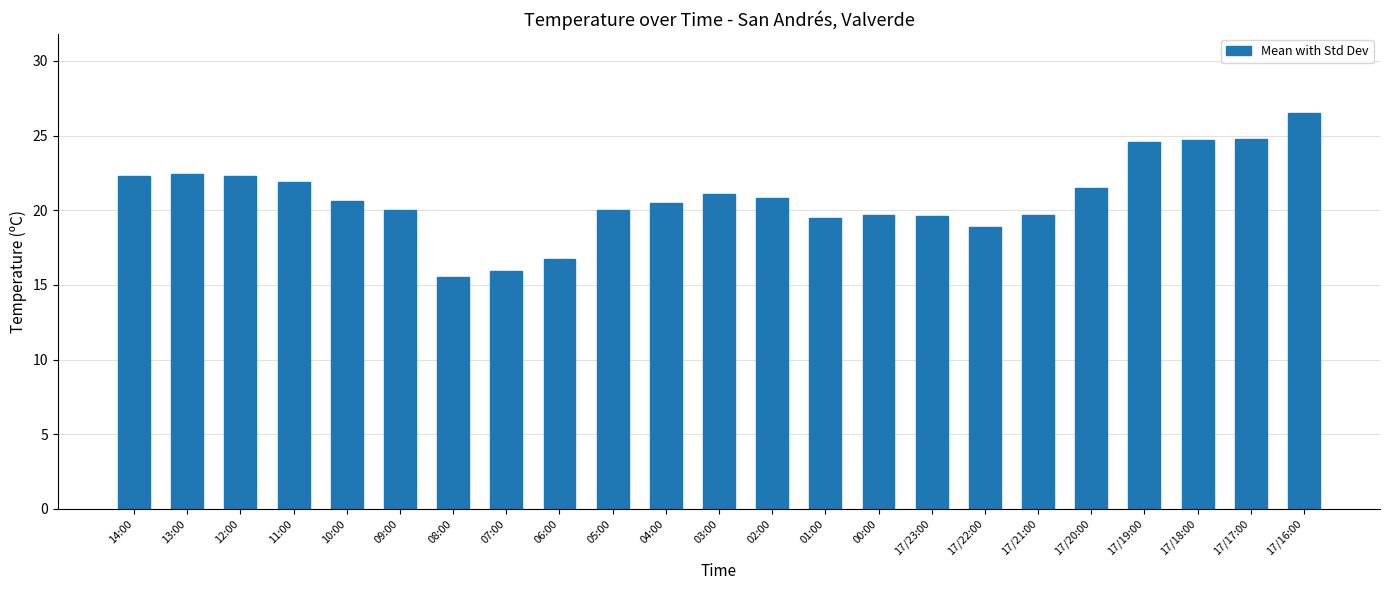

Is it true that the value at 13:00 is 22.4?

True